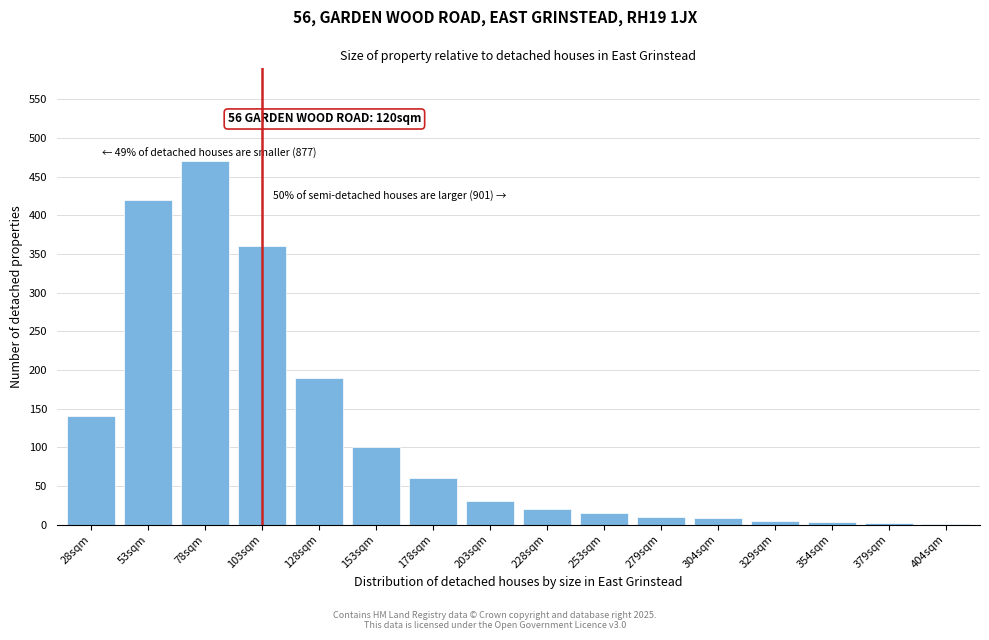

What is the maximum value shown in the chart?

470